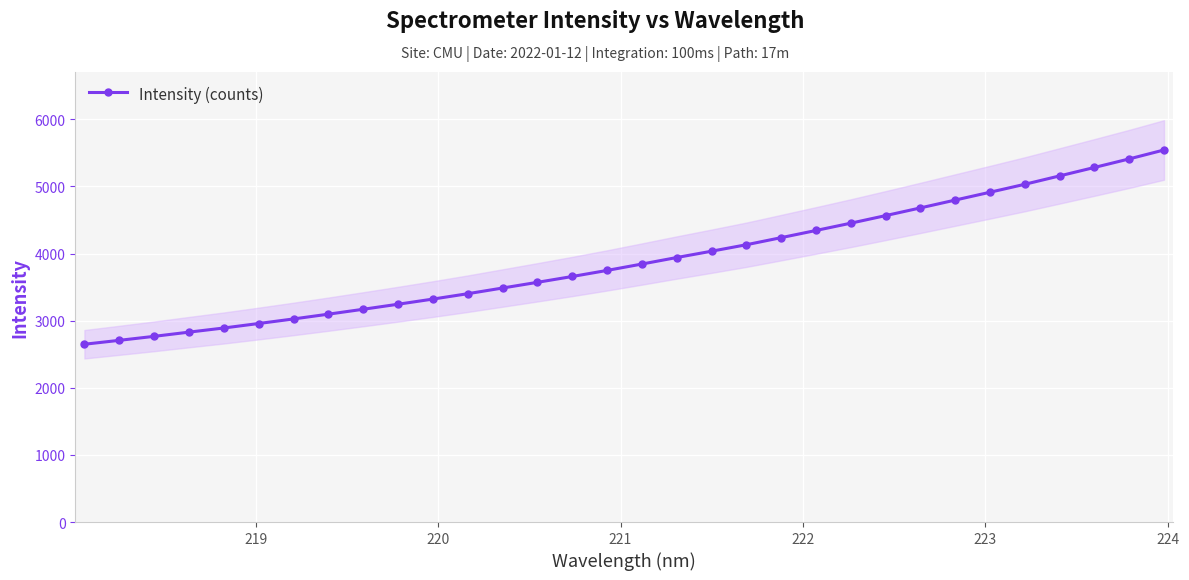

What is the sum of all values?

124897.3